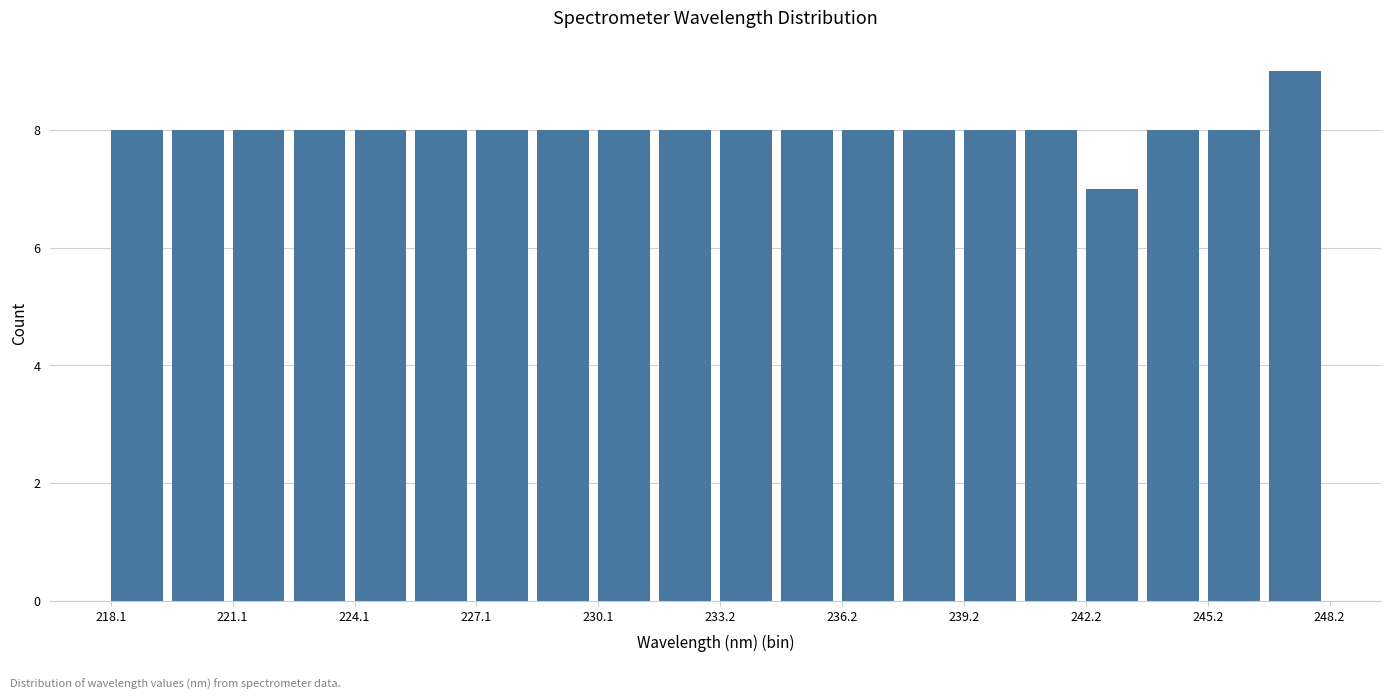

Around what value on the x-axis is the tallest bar? Give the approximate position of its centre, as read against the axis.

247.5